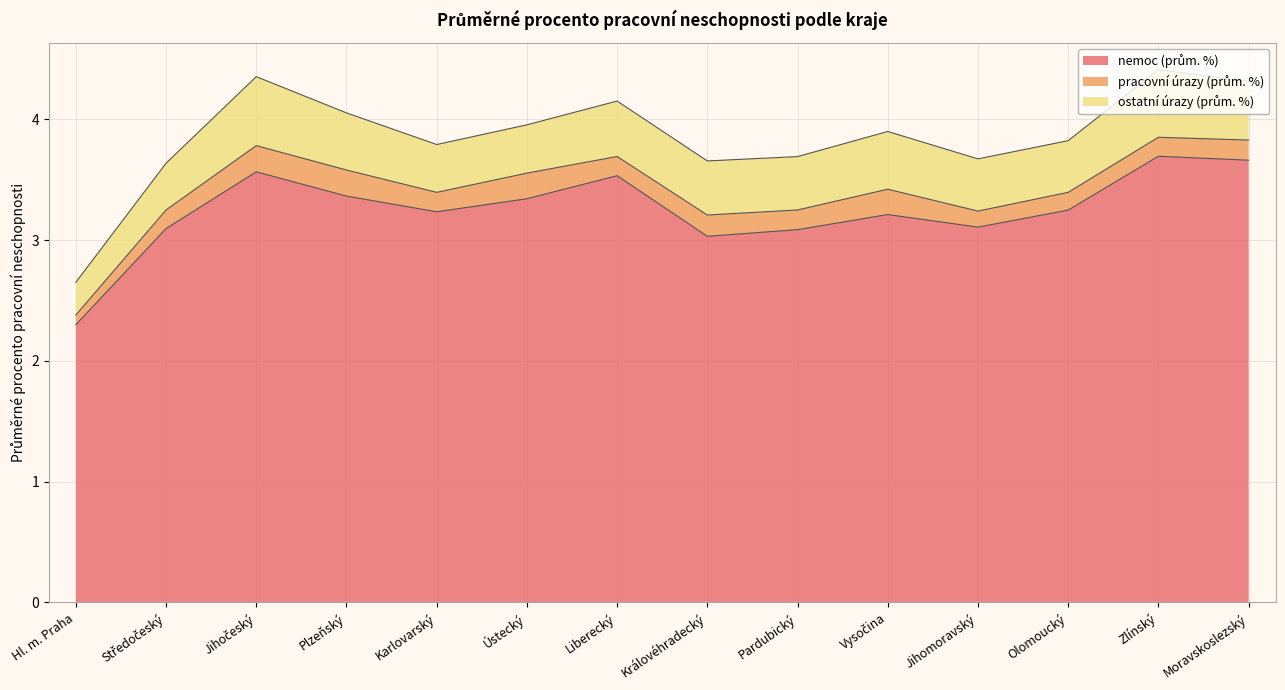

What is the difference between the maximum and minimum values in the pracovní úrazy (prům. %) series?

0.1